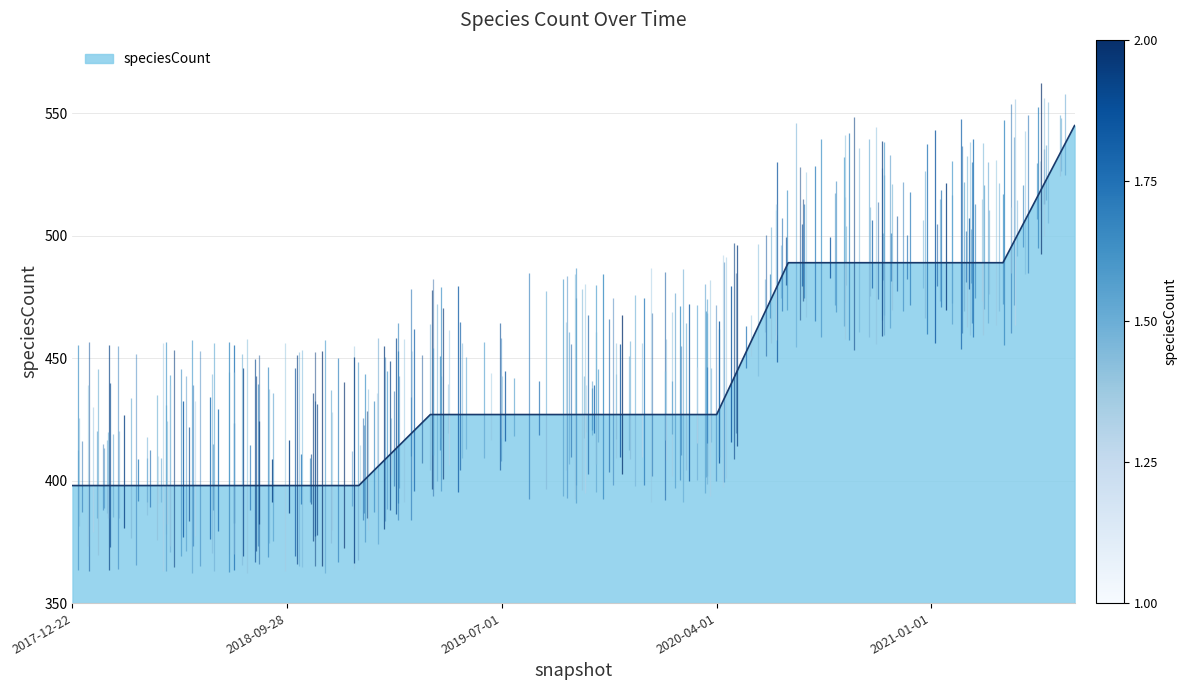

Reading left to right, list all the values displayed in this chart.

2017-12-22=398	2018-04-09=398	2018-07-11=398	2018-09-28=398	2019-01-01=398	2019-04-06=427	2019-07-01=427	2019-10-09=427	2020-01-01=427	2020-04-01=427	2020-07-01=489	2020-10-01=489	2021-01-01=489	2021-04-01=489	2021-07-01=545